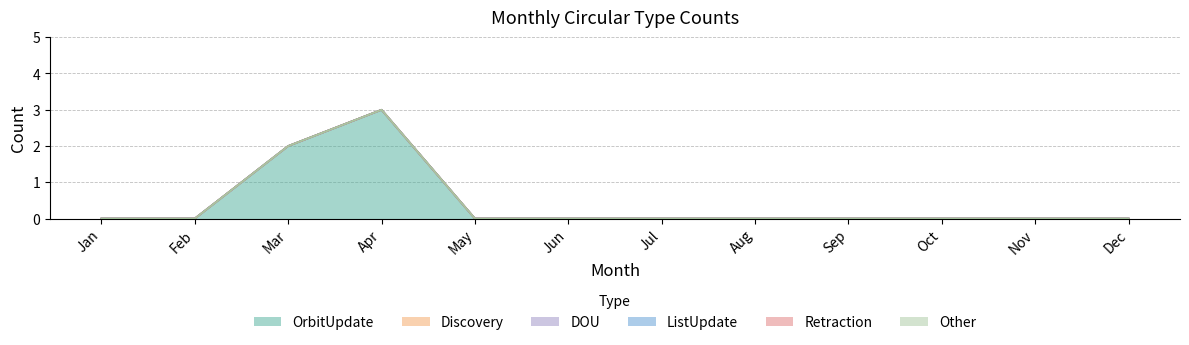

Reading right to left, what are all the values shown in this chart?

OrbitUpdate: Dec=0	Nov=0	Oct=0	Sep=0	Aug=0	Jul=0	Jun=0	May=0	Apr=3	Mar=2	Feb=0	Jan=0
Discovery: Dec=0	Nov=0	Oct=0	Sep=0	Aug=0	Jul=0	Jun=0	May=0	Apr=0	Mar=0	Feb=0	Jan=0
DOU: Dec=0	Nov=0	Oct=0	Sep=0	Aug=0	Jul=0	Jun=0	May=0	Apr=0	Mar=0	Feb=0	Jan=0
ListUpdate: Dec=0	Nov=0	Oct=0	Sep=0	Aug=0	Jul=0	Jun=0	May=0	Apr=0	Mar=0	Feb=0	Jan=0
Retraction: Dec=0	Nov=0	Oct=0	Sep=0	Aug=0	Jul=0	Jun=0	May=0	Apr=0	Mar=0	Feb=0	Jan=0
Other: Dec=0	Nov=0	Oct=0	Sep=0	Aug=0	Jul=0	Jun=0	May=0	Apr=0	Mar=0	Feb=0	Jan=0